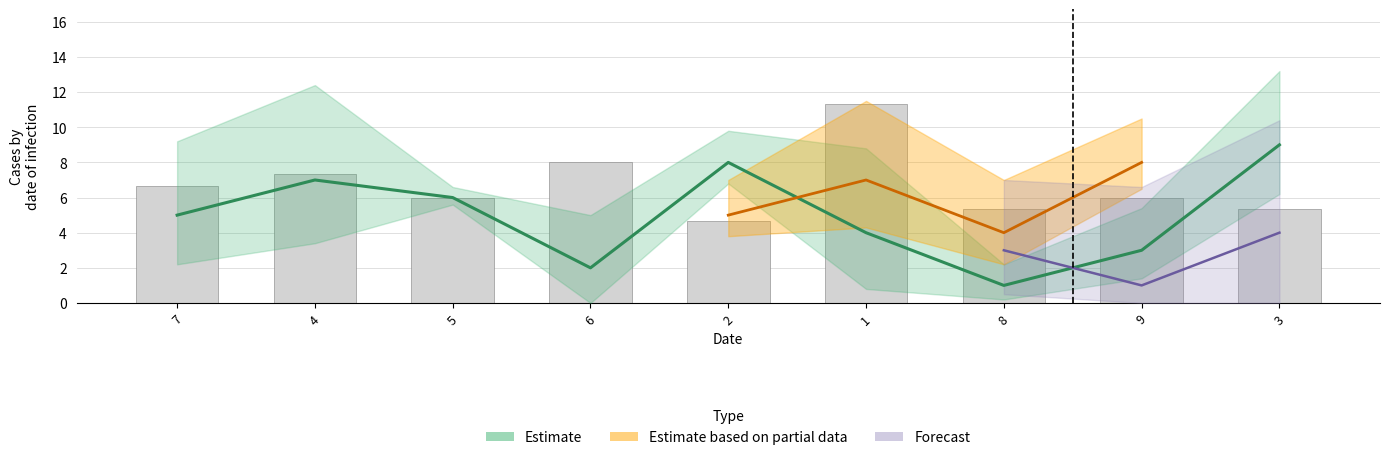

What position from the left is 7?

1